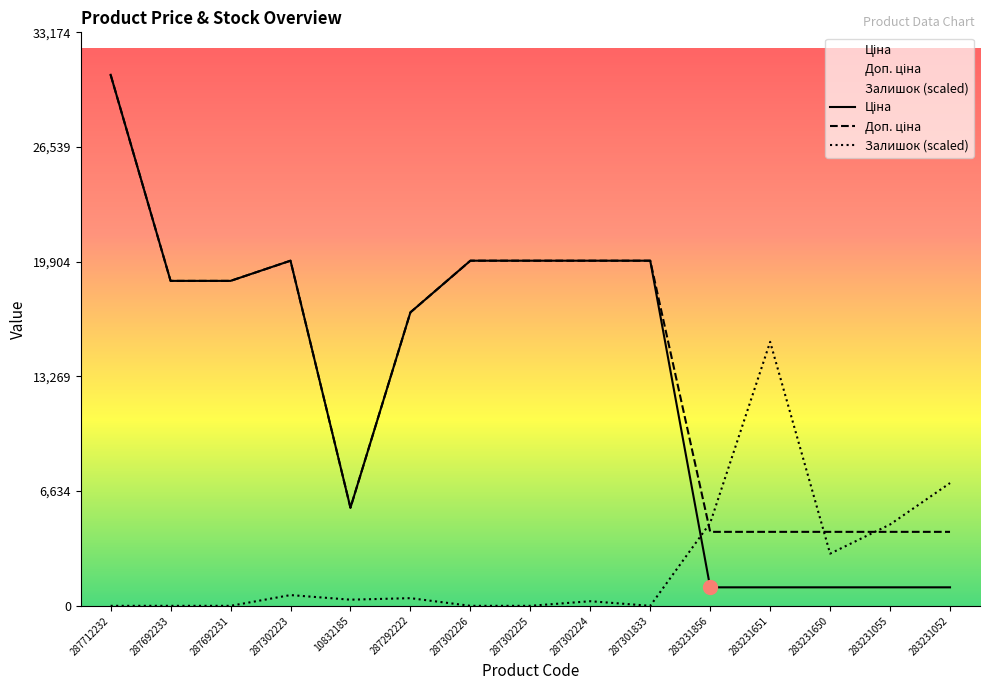

Where is the first local maximum for Доп. ціна?

287302223